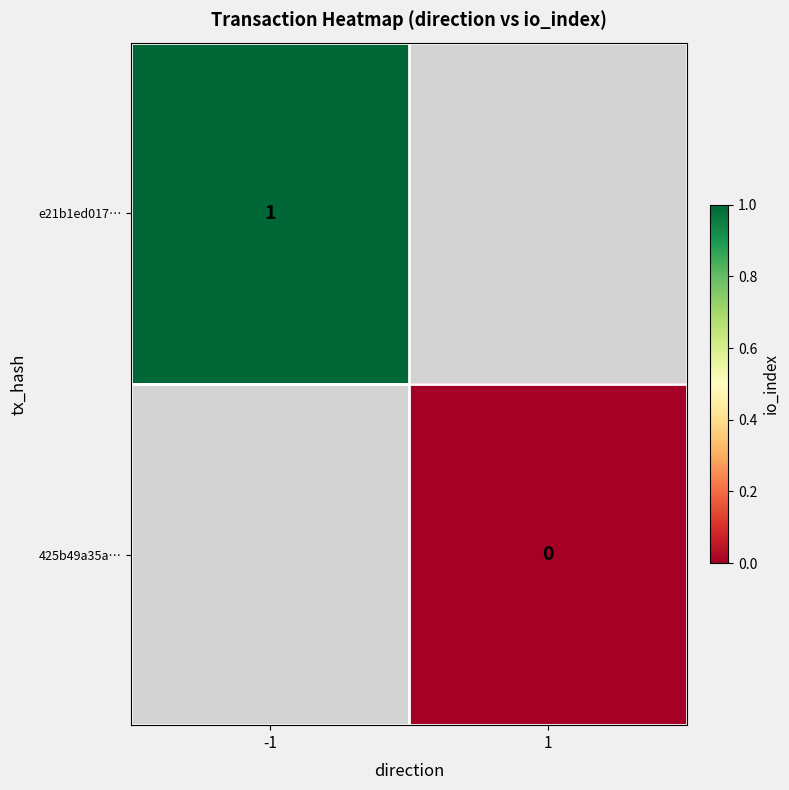

Which category has the highest value across all series?

-1